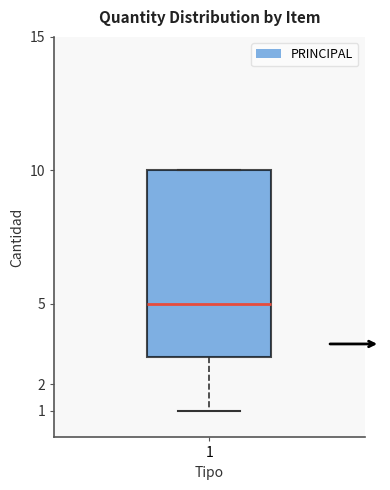

Transcribe this box plot: give where the median line is, the range the box spans, and where the two whiskers end, as read against the y-axis. The values are not printed on the chart, so give them approximately, as read against the axis.

median 5, box 3 to 10, whiskers 1 to 10